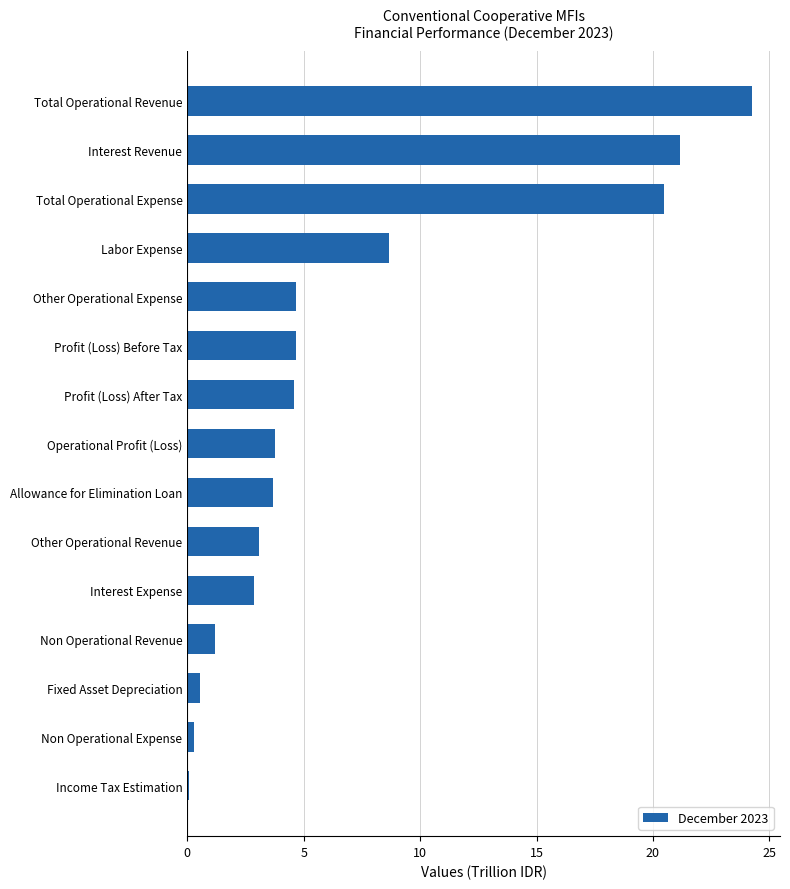

Which label corresponds to the largest value in the chart?

Total Operational Revenue